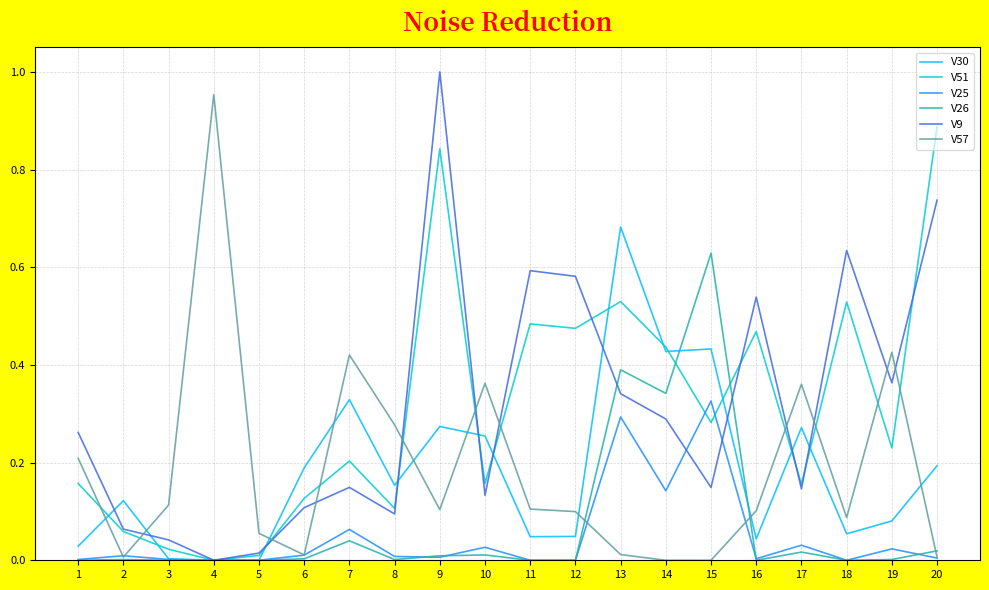

Rank the series at 10 from lowest to highest value.

V26, V25, V9, V51, V30, V57